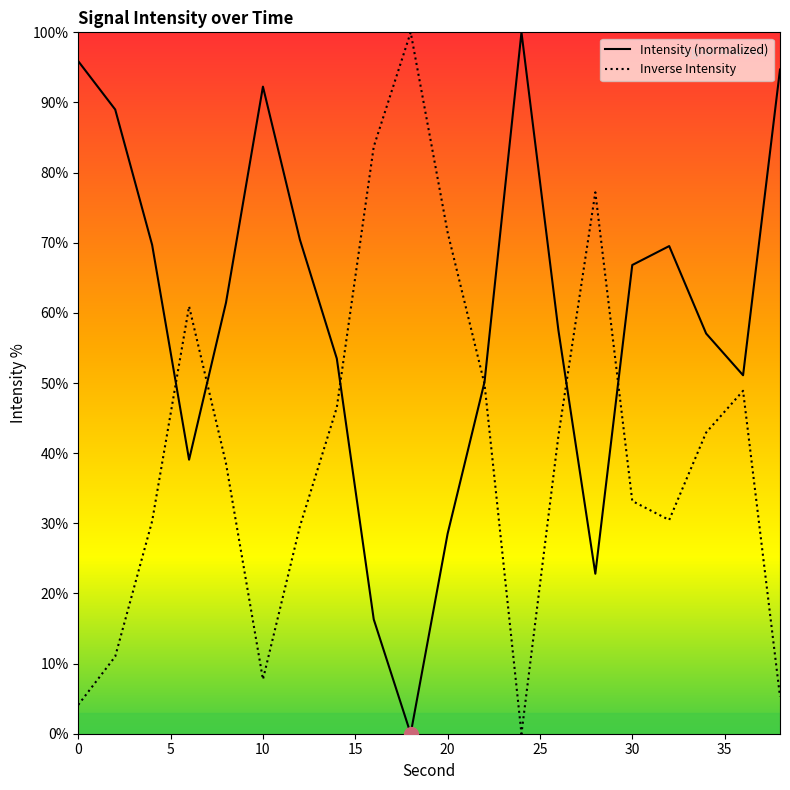

How many series are shown in this chart?

2